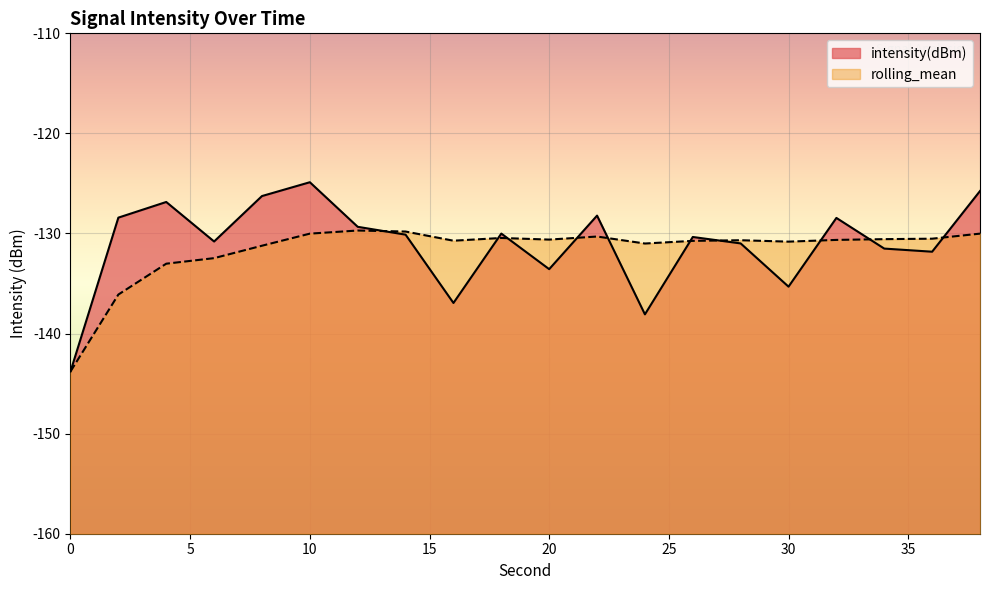

How many data points in intensity(dBm) are less than -130?

12